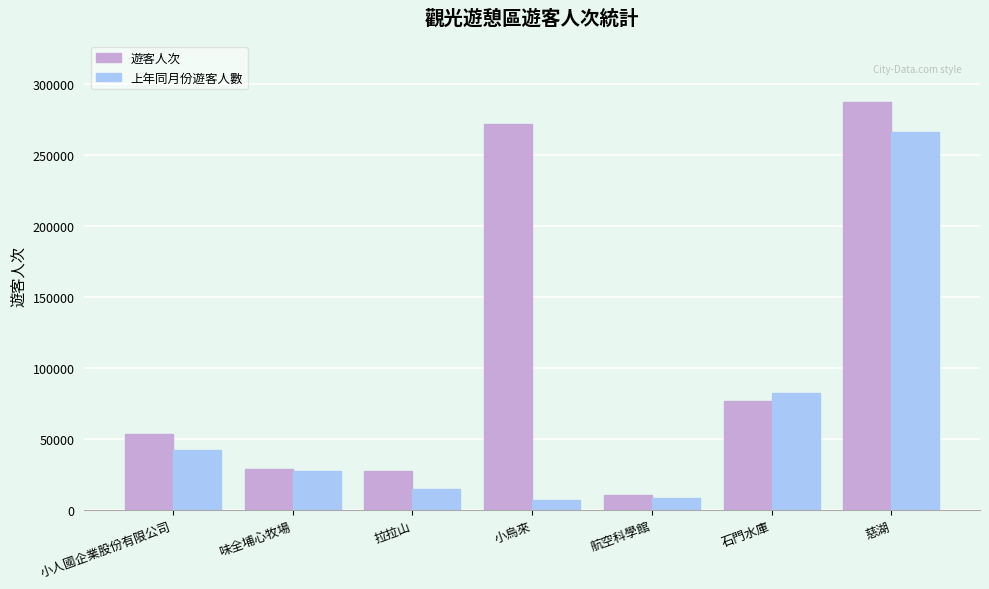

At which label does 遊客人次 reach its peak?

慈湖